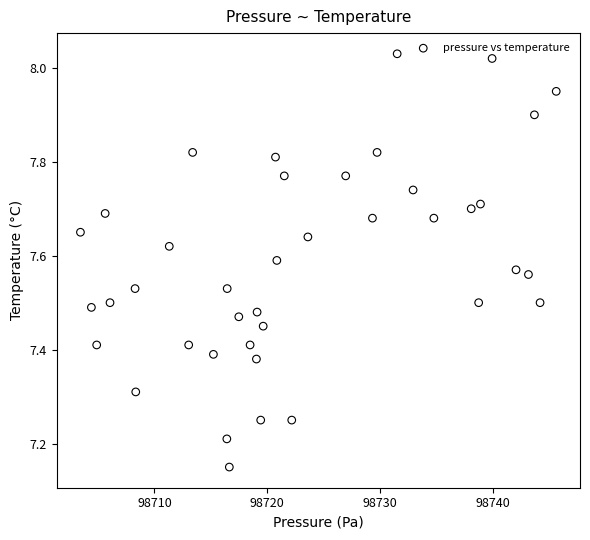

What is the range of X values (max minus min)?

42.1